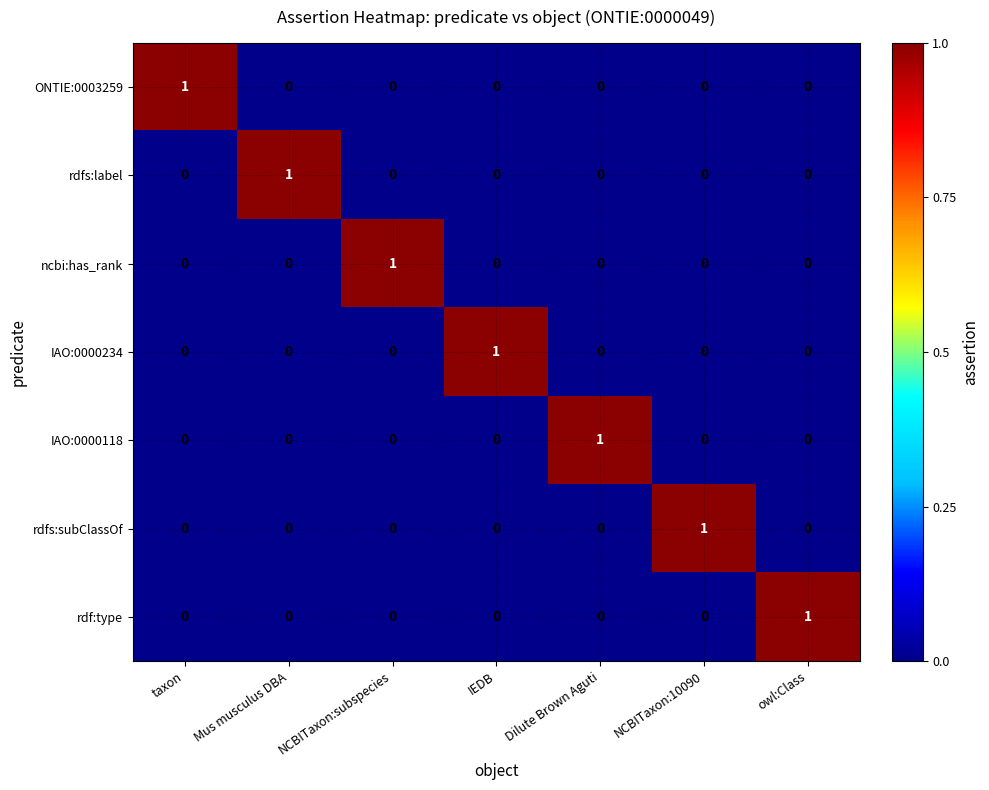

The rdf:type series shows 0 at owl:Class. True or false?

False